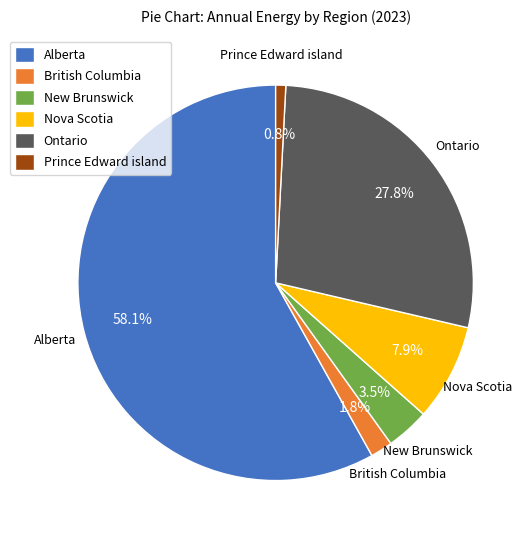

What is the smallest slice in the pie chart?

Prince Edward island